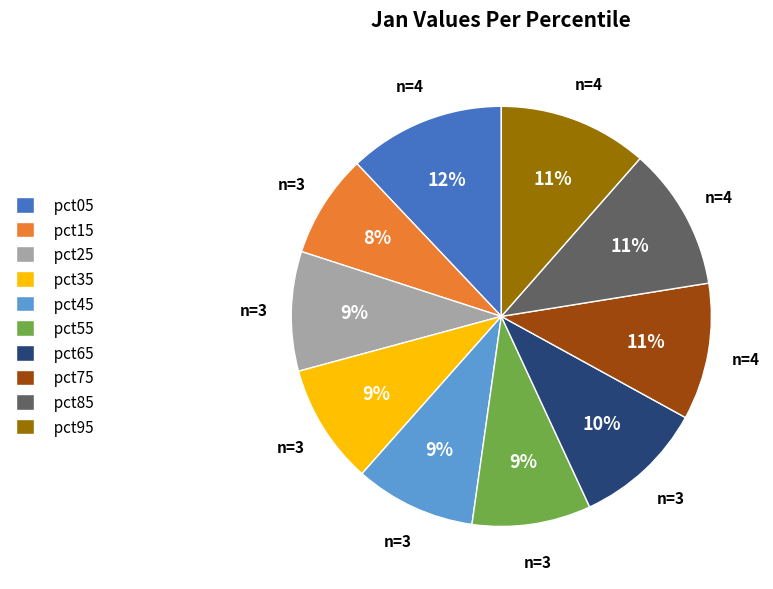

How many segments does this pie chart have?

10